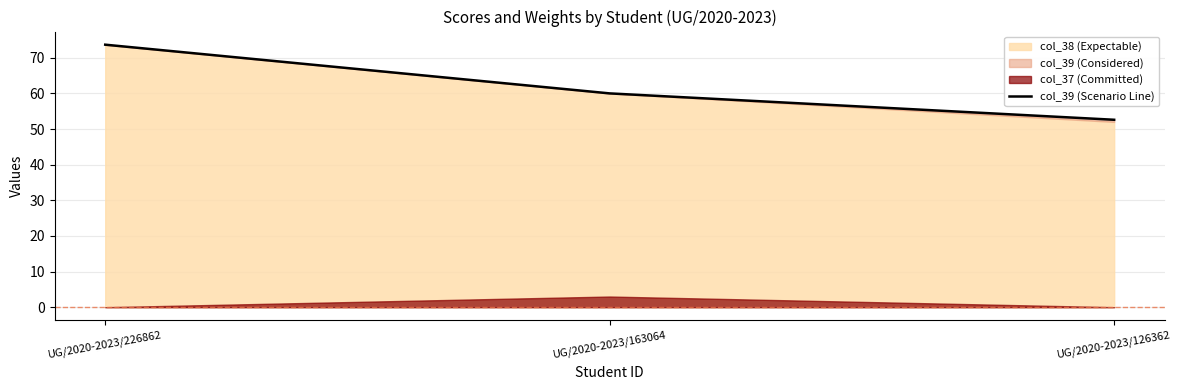

List the labels in order of value, largest first.

UG/2020-2023/226862, UG/2020-2023/163064, UG/2020-2023/126362